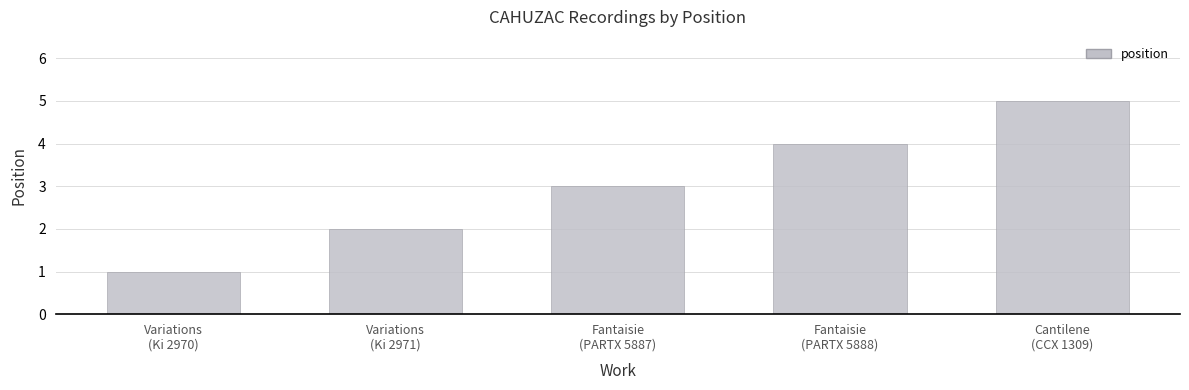

What is the average value?

3